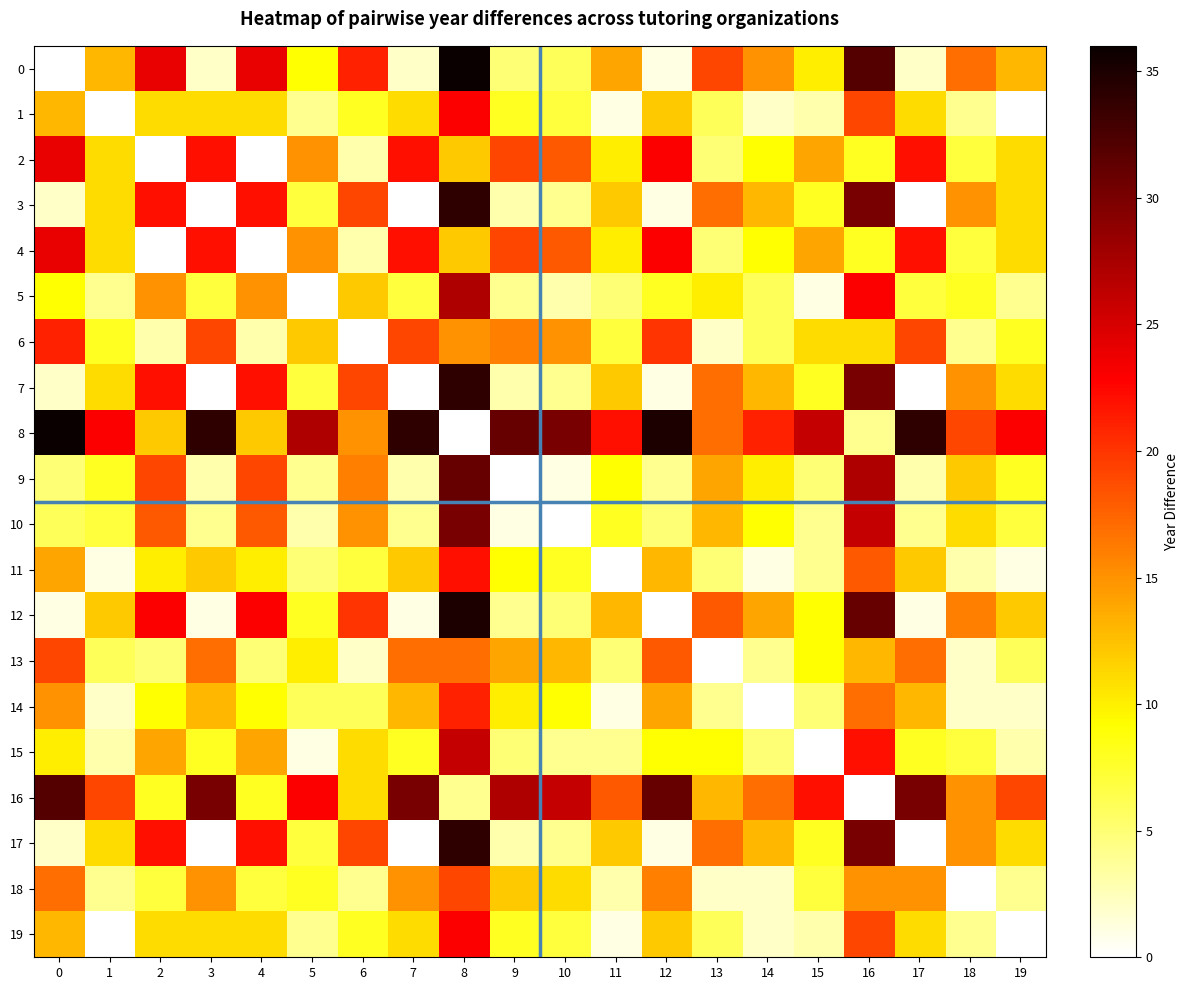

What is the spread (max minus min) of values at 12?

35